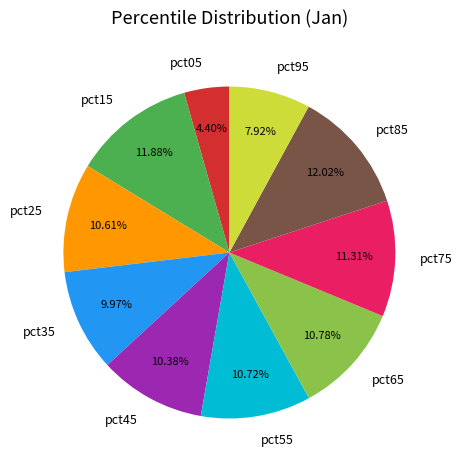

Does any single category account for the majority?

No